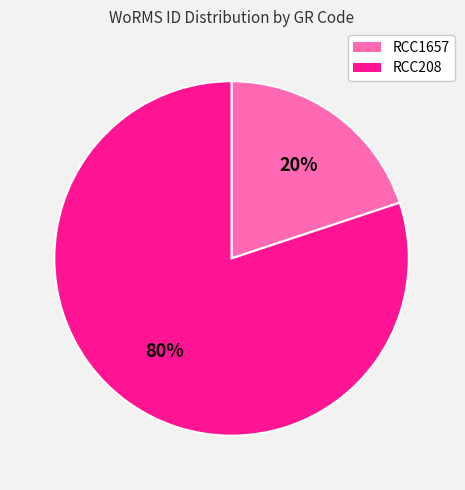

To the nearest percent, what is the average slice percentage?

50%